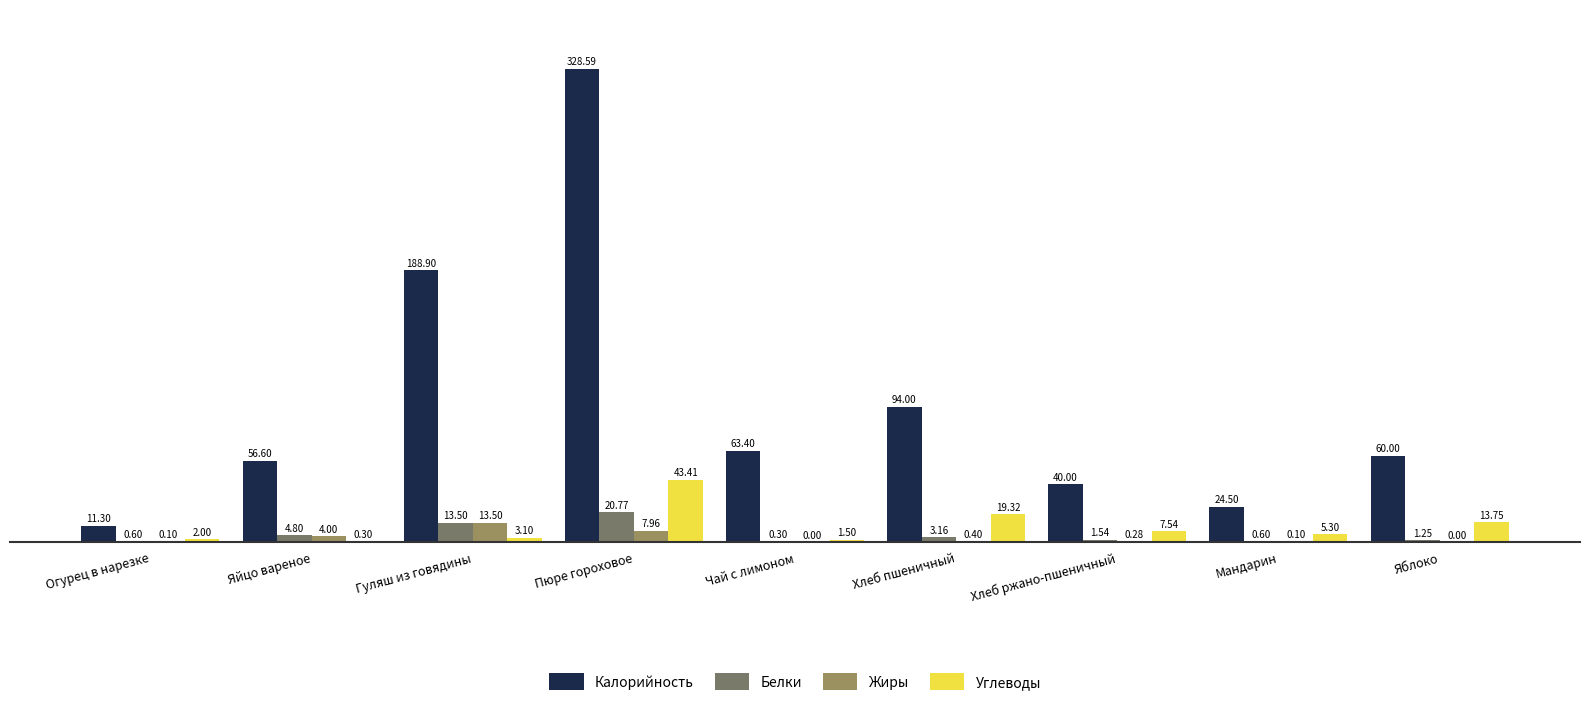

At which label does Калорийность first exceed 60?

Гуляш из говядины